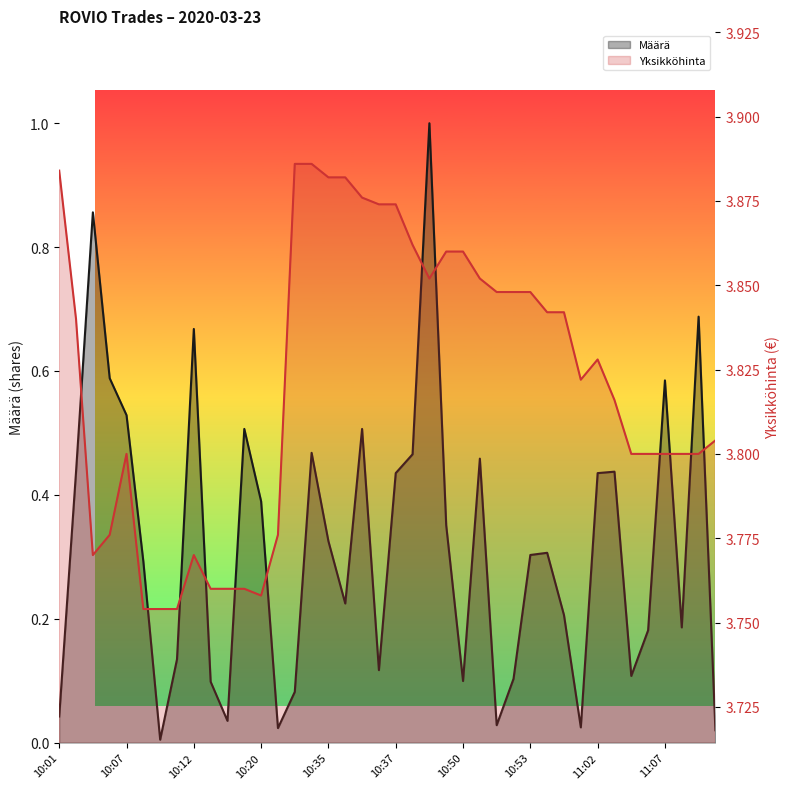

What is the difference between the maximum and second lowest values in the Yksikköhinta series?

0.1